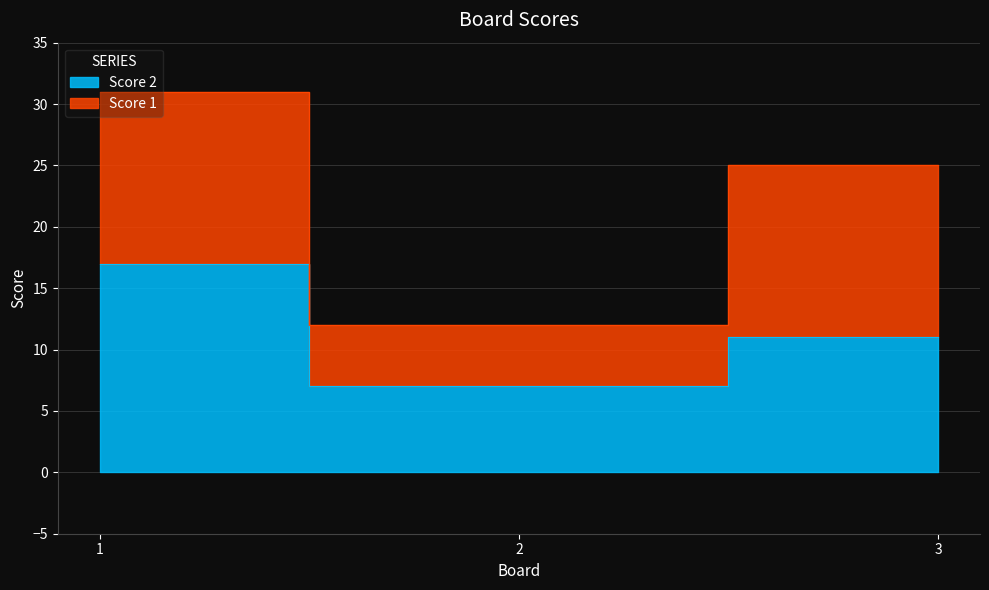

Between 1 and 3, which is larger?

1